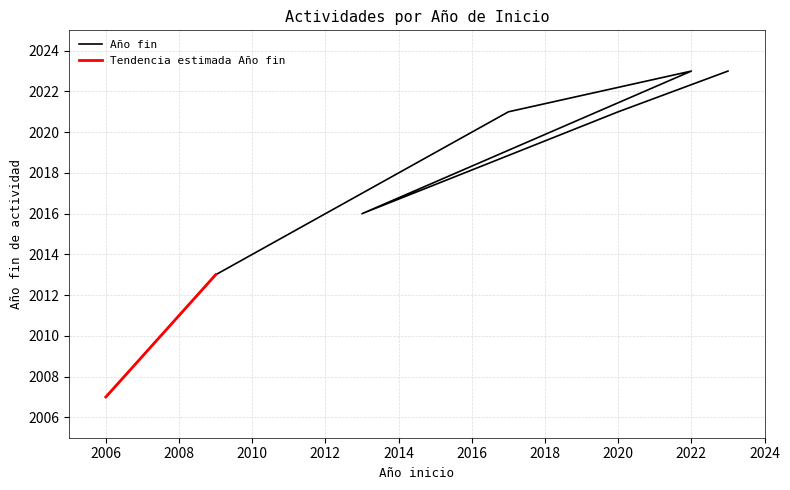

The value at 5 is 1147. True or false?

False